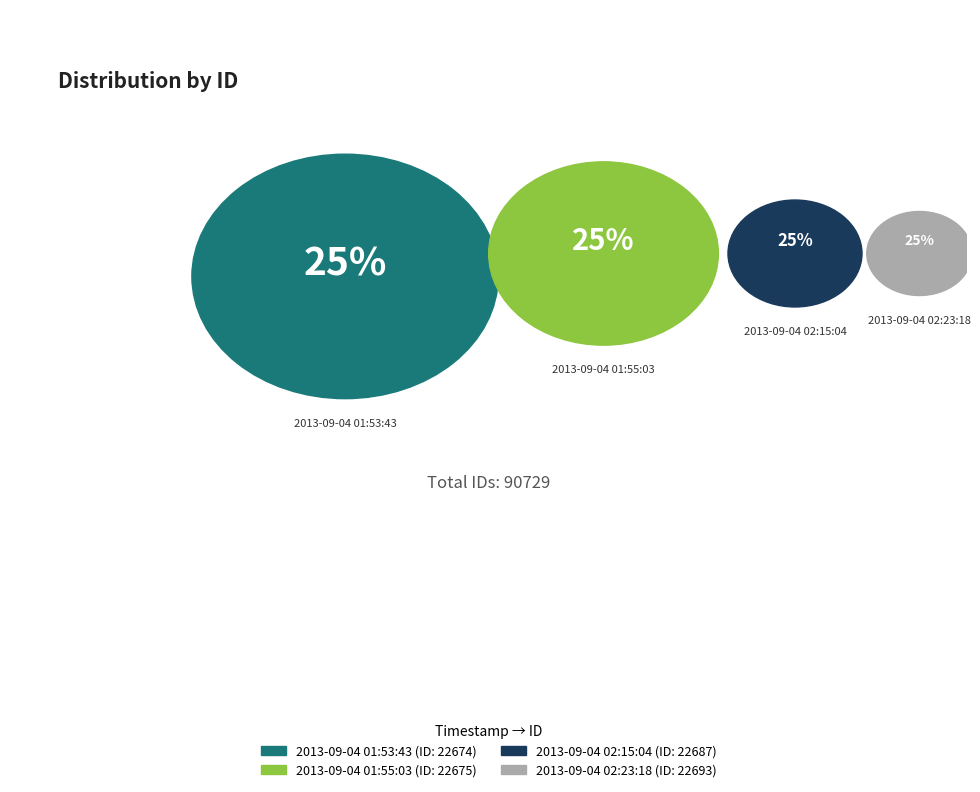

Combined, what portion of the pie is 2013-09-04 01:55:03 and 2013-09-04 02:23:18?

50.0%